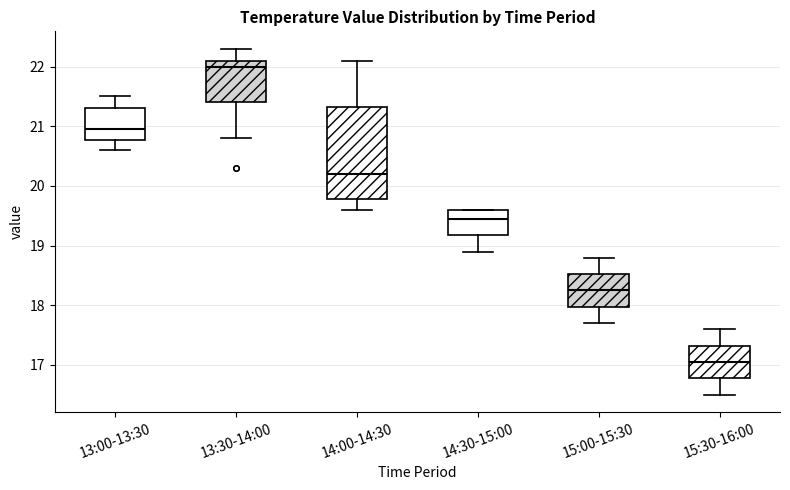

Reading left to right, read every box against the y-axis: the position of its median line, the range the box covers, and the ends of its whiskers. The values are not printed on the chart, so give them approximately, as read against the axis.

13:00-13:30: median 21.0, box 20.8 to 21.3, whiskers 20.6 to 21.5
13:30-14:00: median 22.0, box 21.4 to 22.1, whiskers 20.8 to 22.3
14:00-14:30: median 20.2, box 19.8 to 21.3, whiskers 19.6 to 22.1
14:30-15:00: median 19.5, box 19.2 to 19.6, whiskers 18.9 to 19.6
15:00-15:30: median 18.3, box 18.0 to 18.5, whiskers 17.7 to 18.8
15:30-16:00: median 17.1, box 16.8 to 17.3, whiskers 16.5 to 17.6